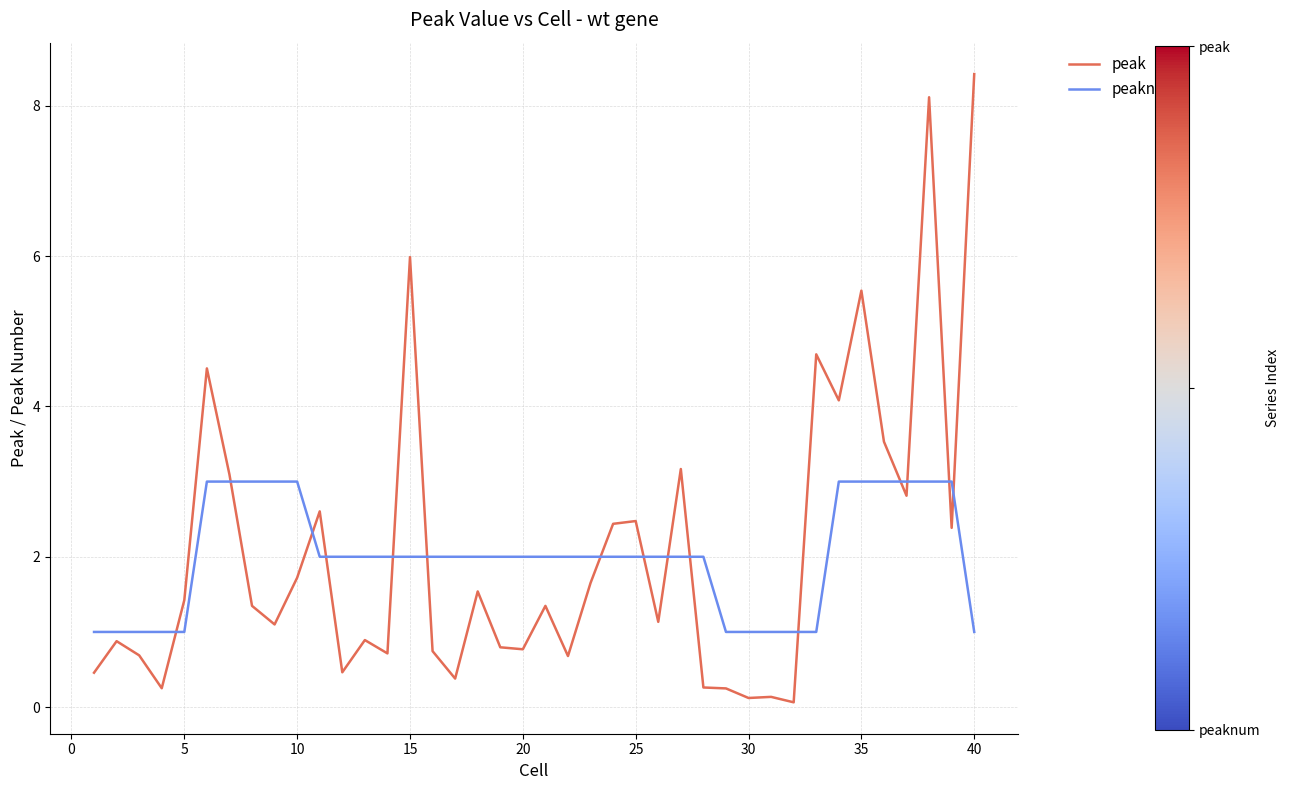

List the series in order of their peak value, highest first.

peak, peaknum